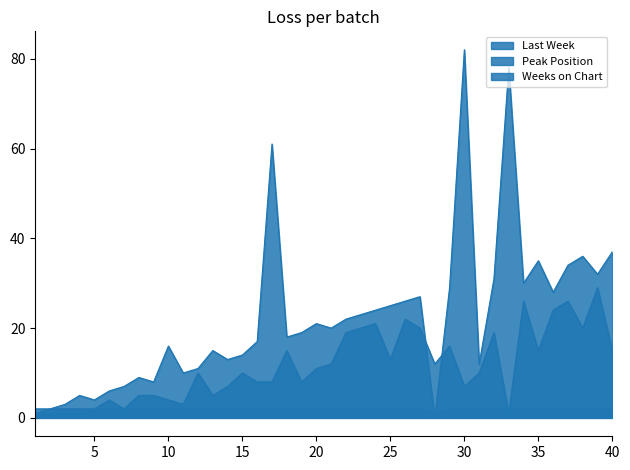

At which label is Peak Position closest to 15?

18